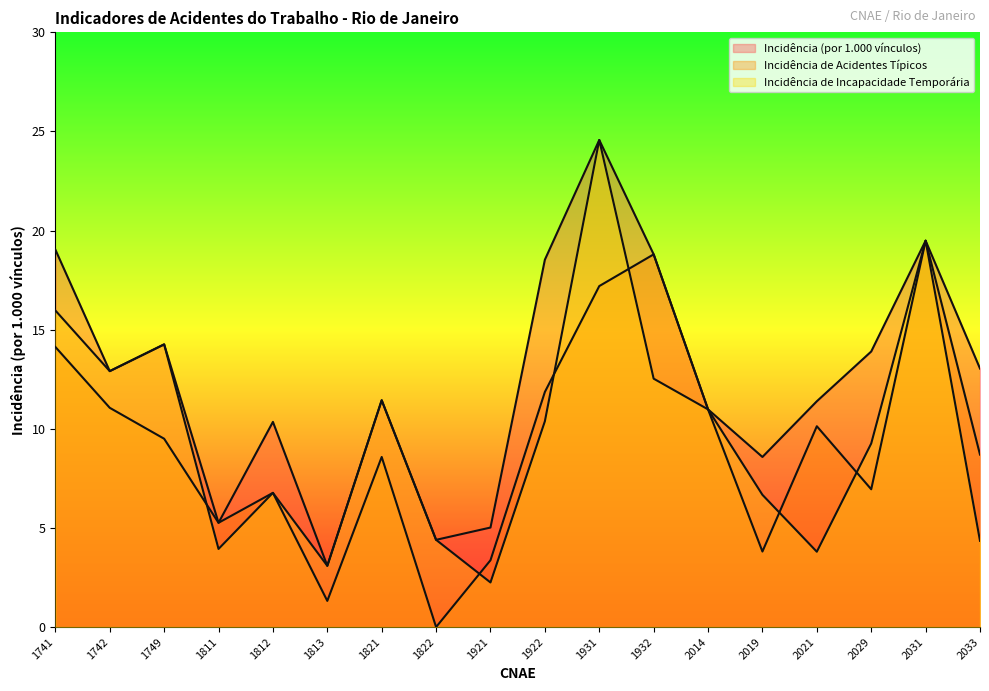

Where does the Incidência (por 1.000 vínculos) series first go above 12?

1741